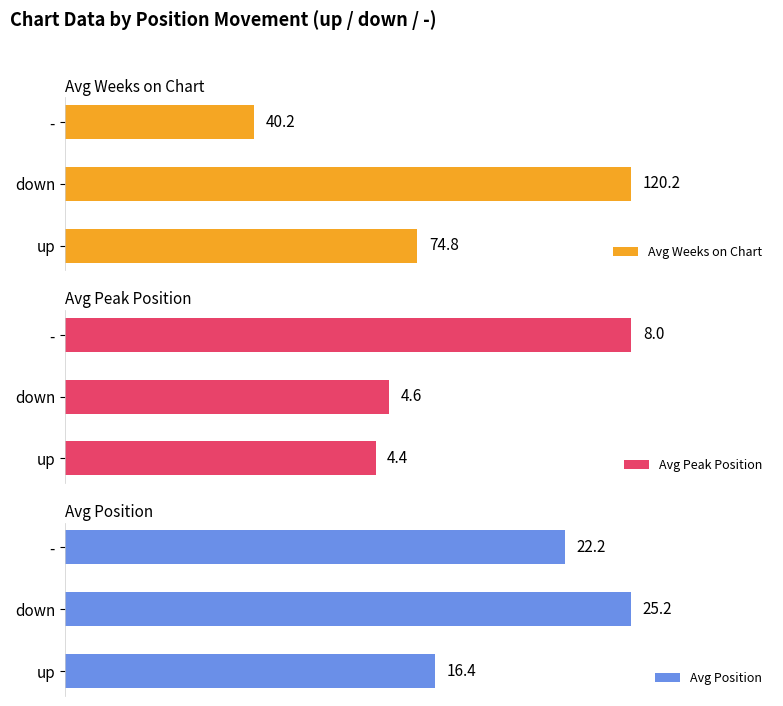

What are all the series names shown in the legend?

Avg Weeks on Chart, Avg Peak Position, Avg Position